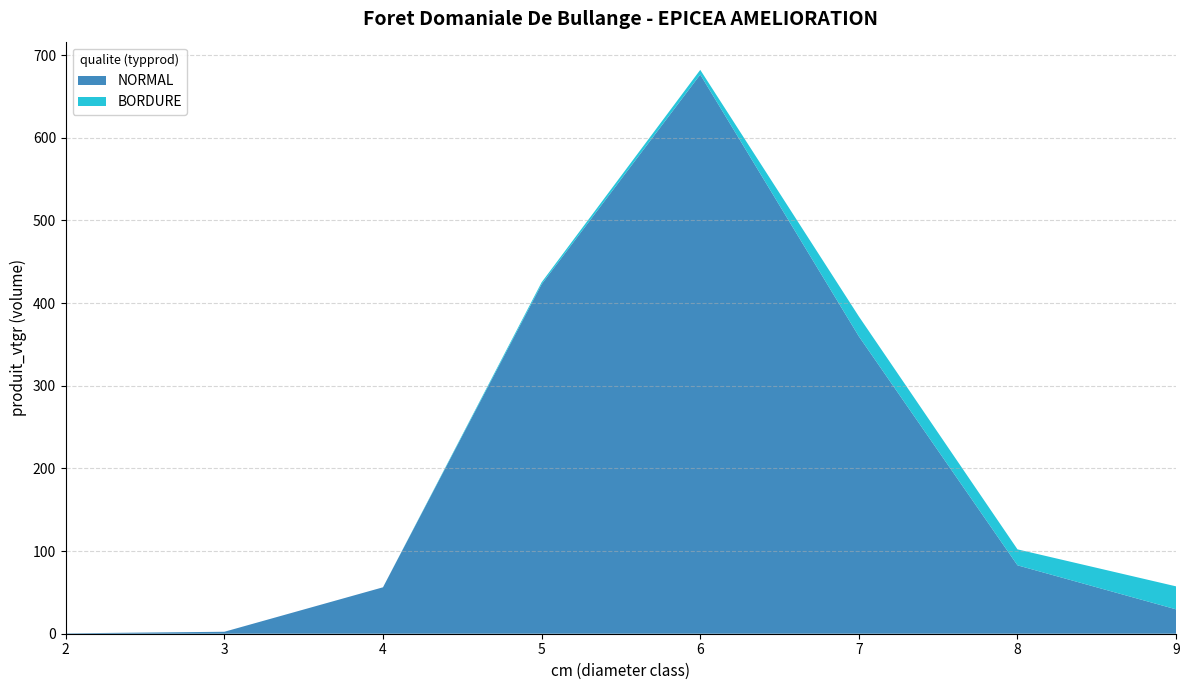

Reading left to right, list all the values displayed in this chart.

NORMAL: 0.5	2.4	56.2	422.9	676.5	359.7	82.8	29.5
BORDURE: 0.0	0.0	0.0	2.3	5.7	24.1	19.3	27.8